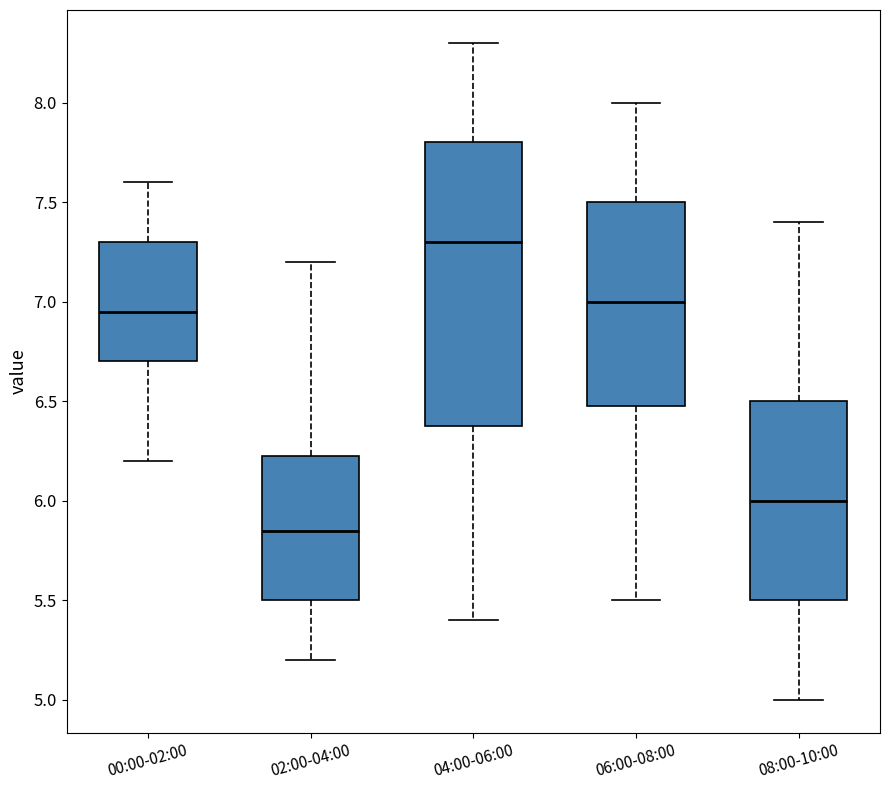

Which box is the tallest, from its lower edge to its upper edge?

04:00-06:00